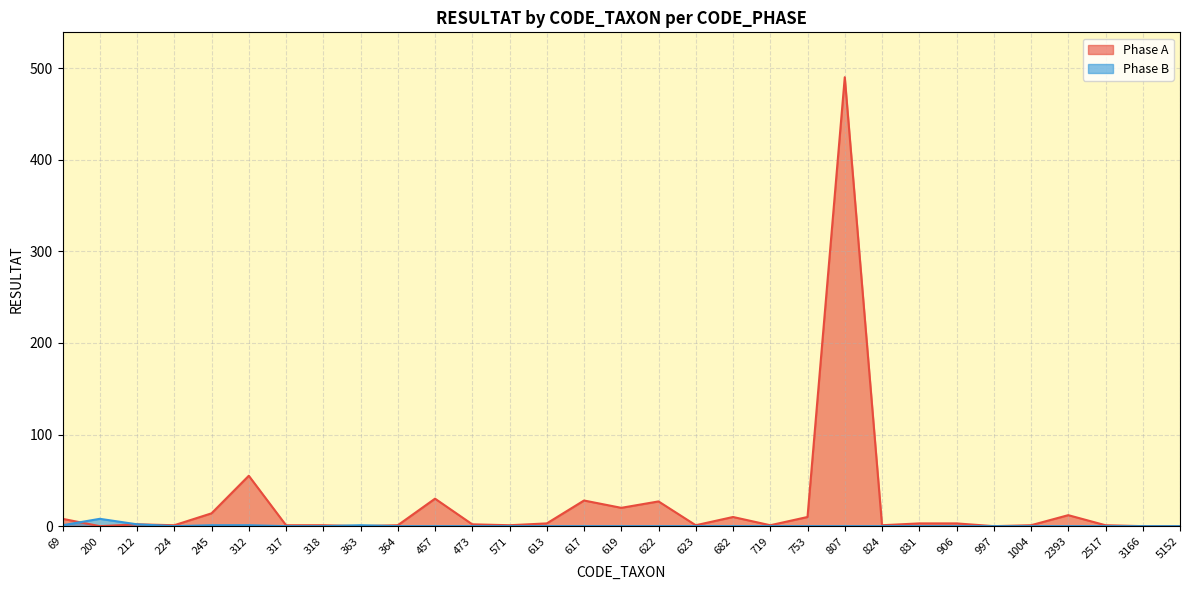

How many positive values does the Phase A series have?

26